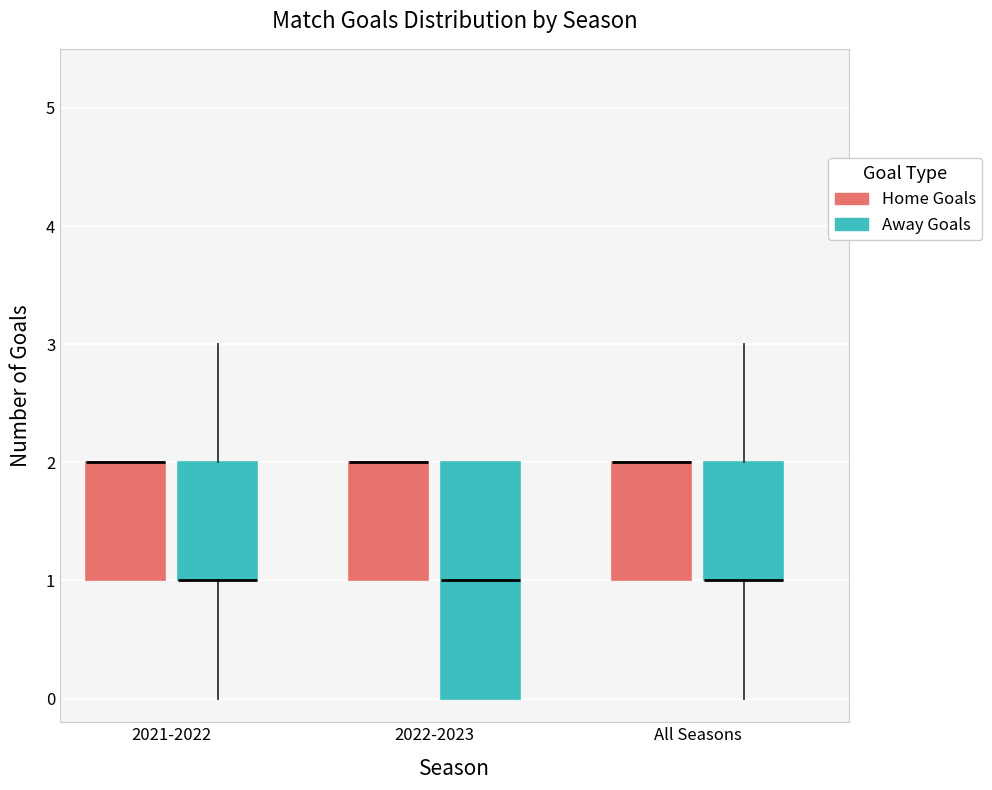

Comparing the boxes themselves (not the whiskers), which one is the tallest?

2022-2023 (Away Goals)